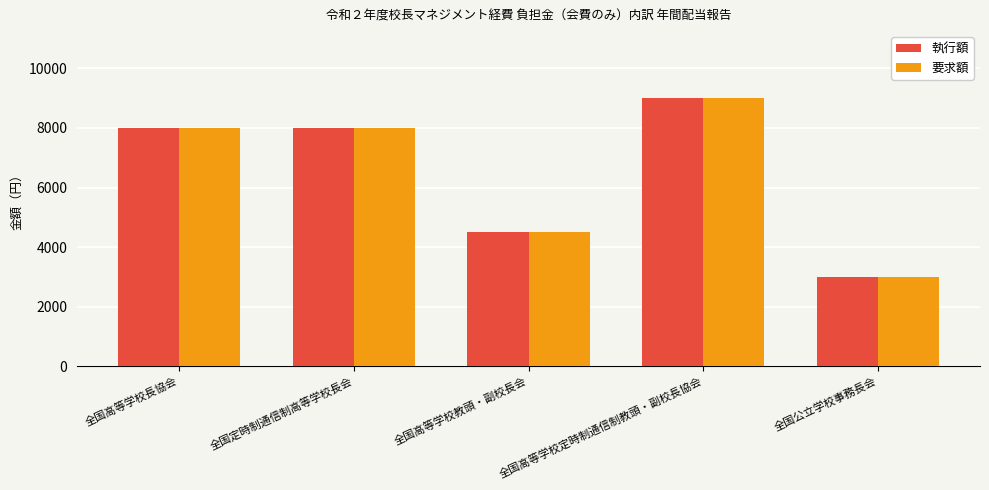

What are all the series names shown in the legend?

執行額, 要求額